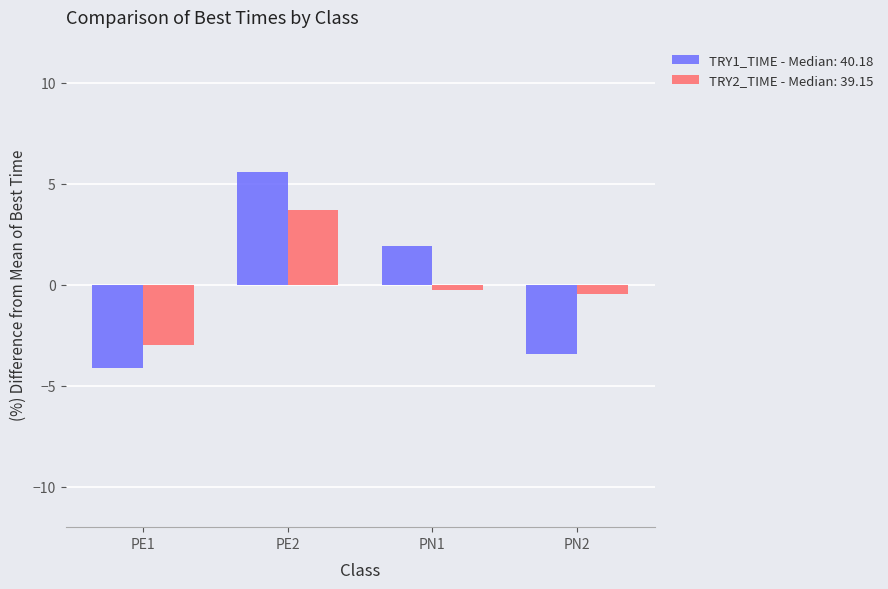

Which category has the lowest value across all series?

PE1